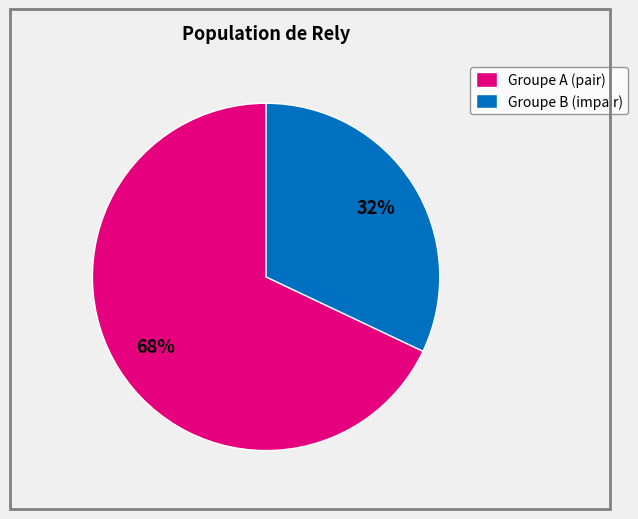

How many segments does this pie chart have?

2